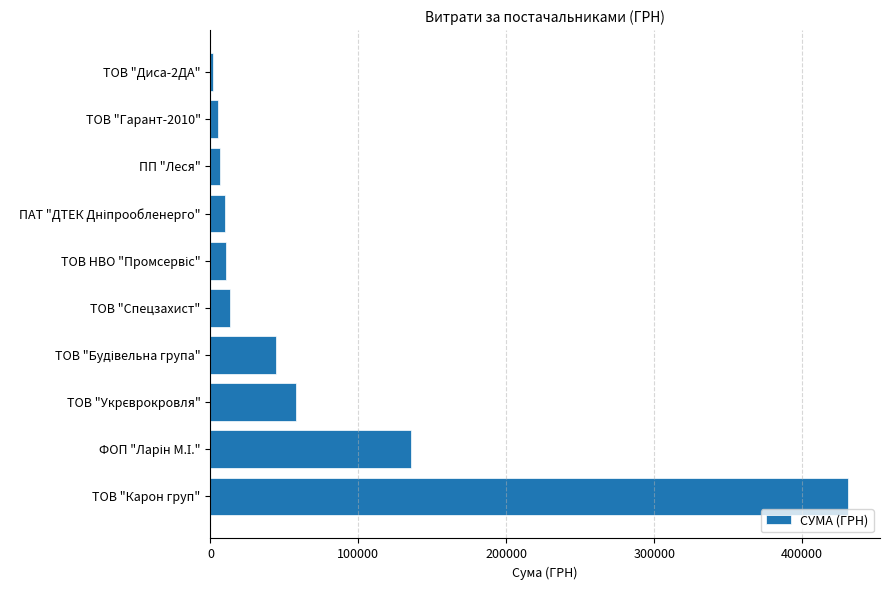

What is the sum of all values?

715150.9